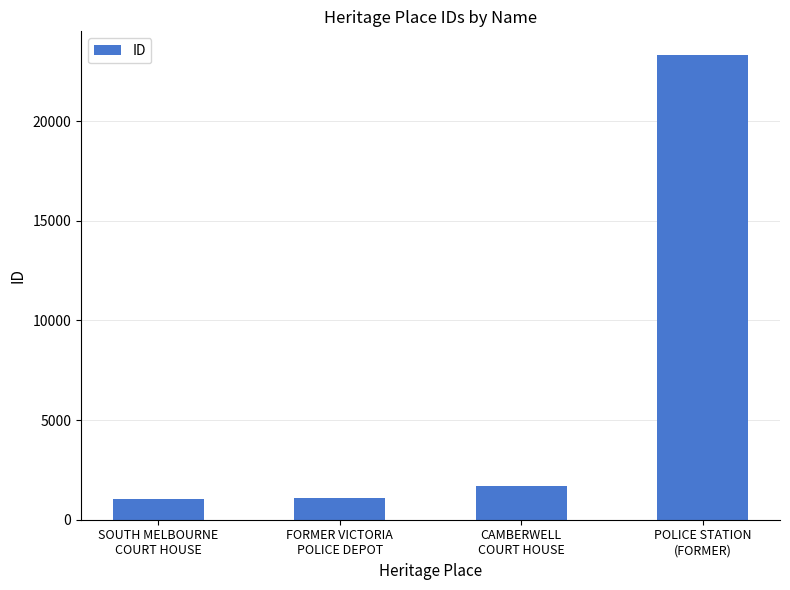

What is the minimum value shown in the chart?

1032